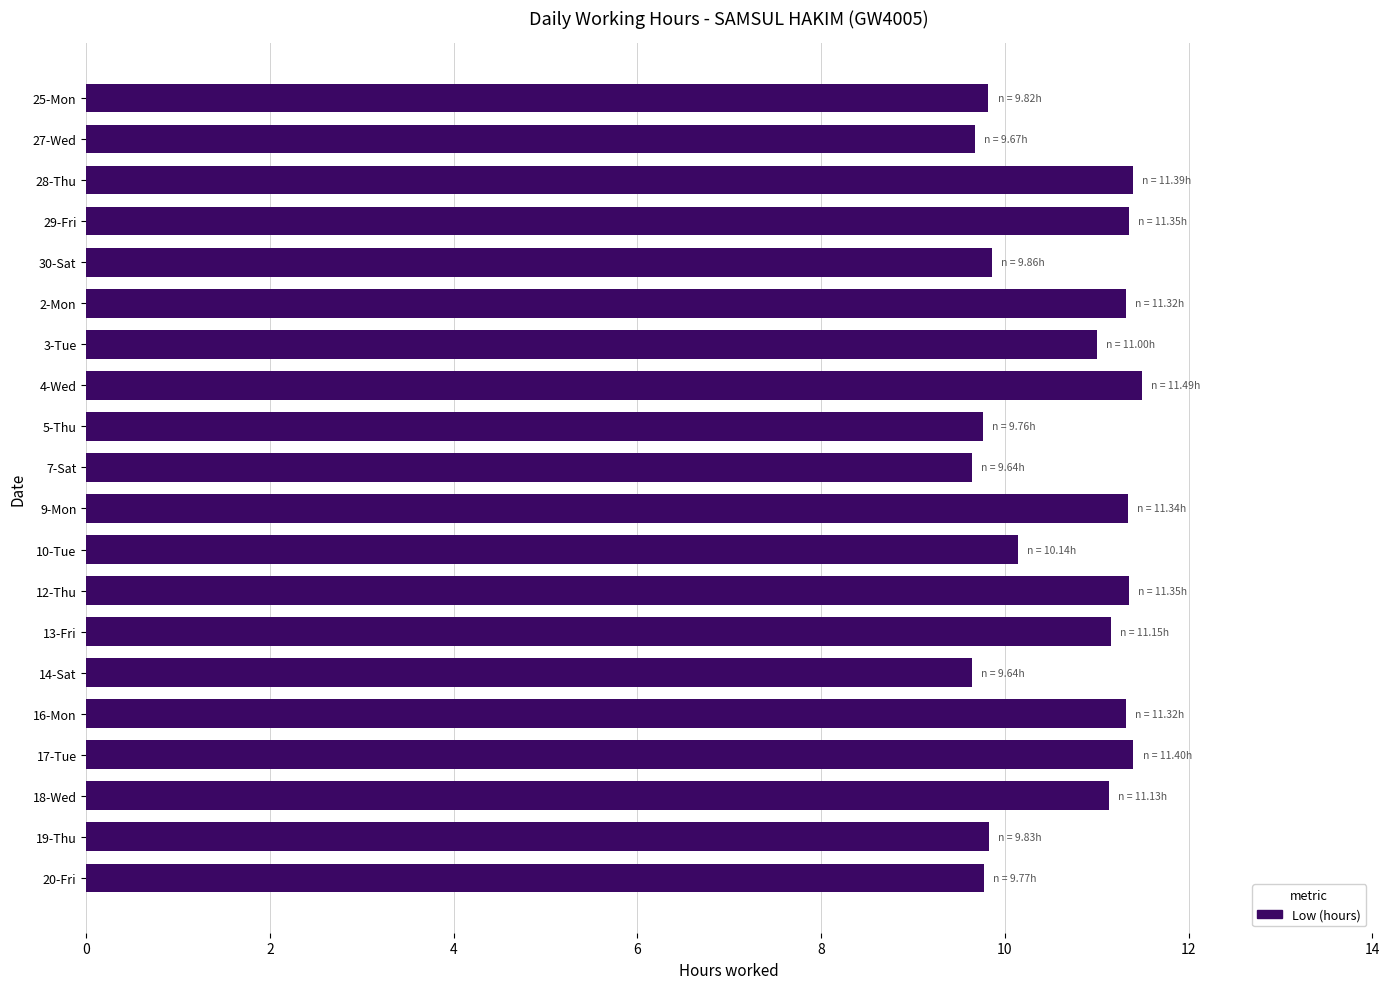

What is the label of the 12th bar from the bottom?

5-Thu